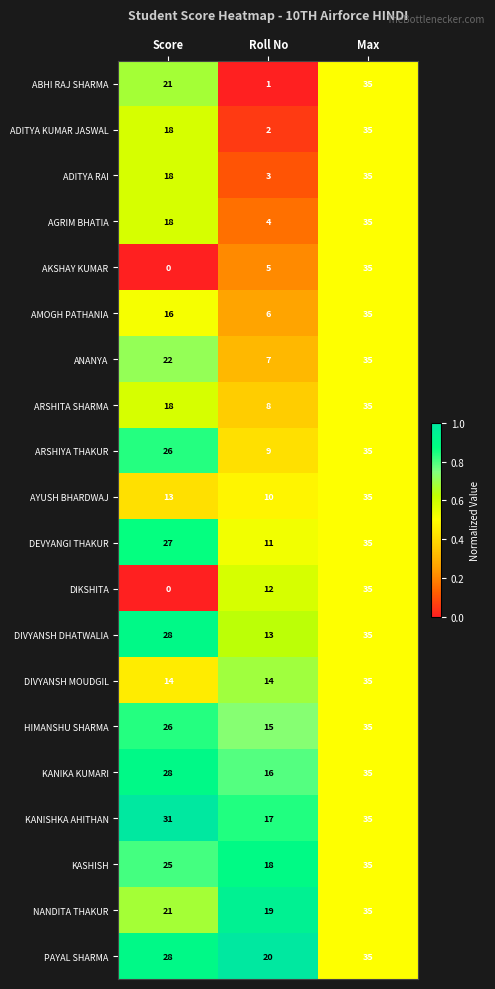

What is the approximate value of ABHI RAJ SHARMA at Max, to the nearest 5?

35